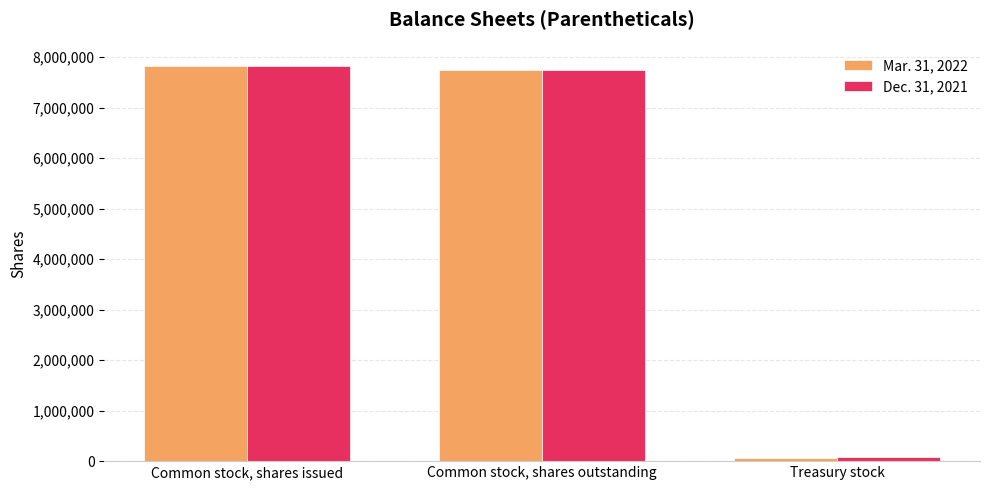

Rank the categories by Dec. 31, 2021 value from highest to lowest.

Common stock, shares issued, Common stock, shares outstanding, Treasury stock